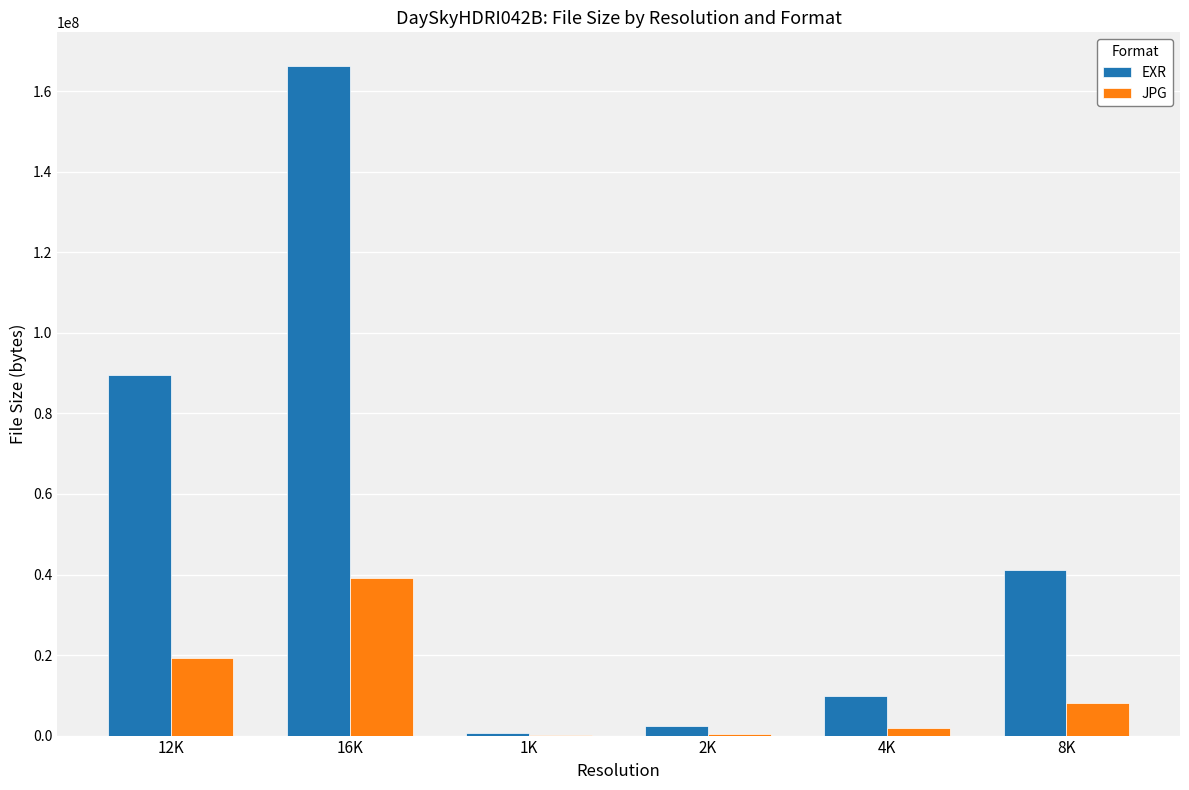

What is the sum of all JPG values?

68636077